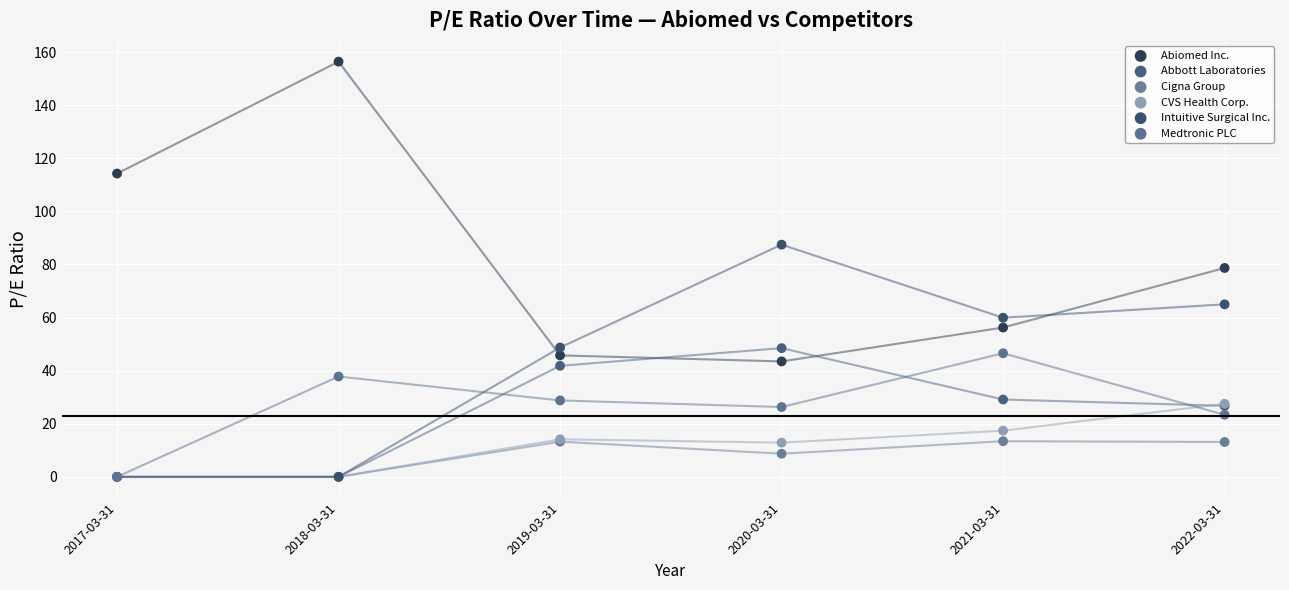

In the Cigna Group series, what Y value is closest to 6?

8.7